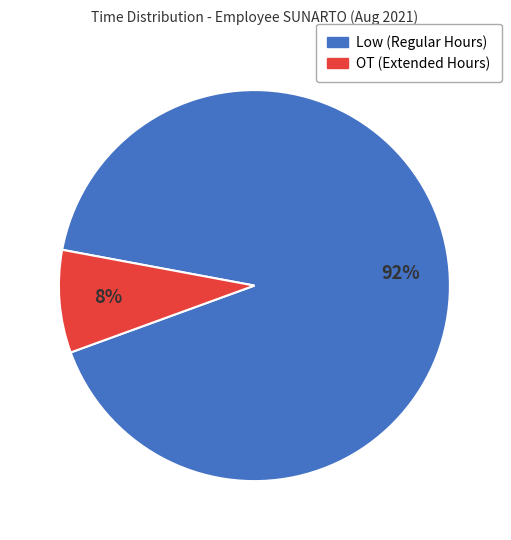

Rank the categories by value from lowest to highest.

OT (Extended Hours), Low (Regular Hours)